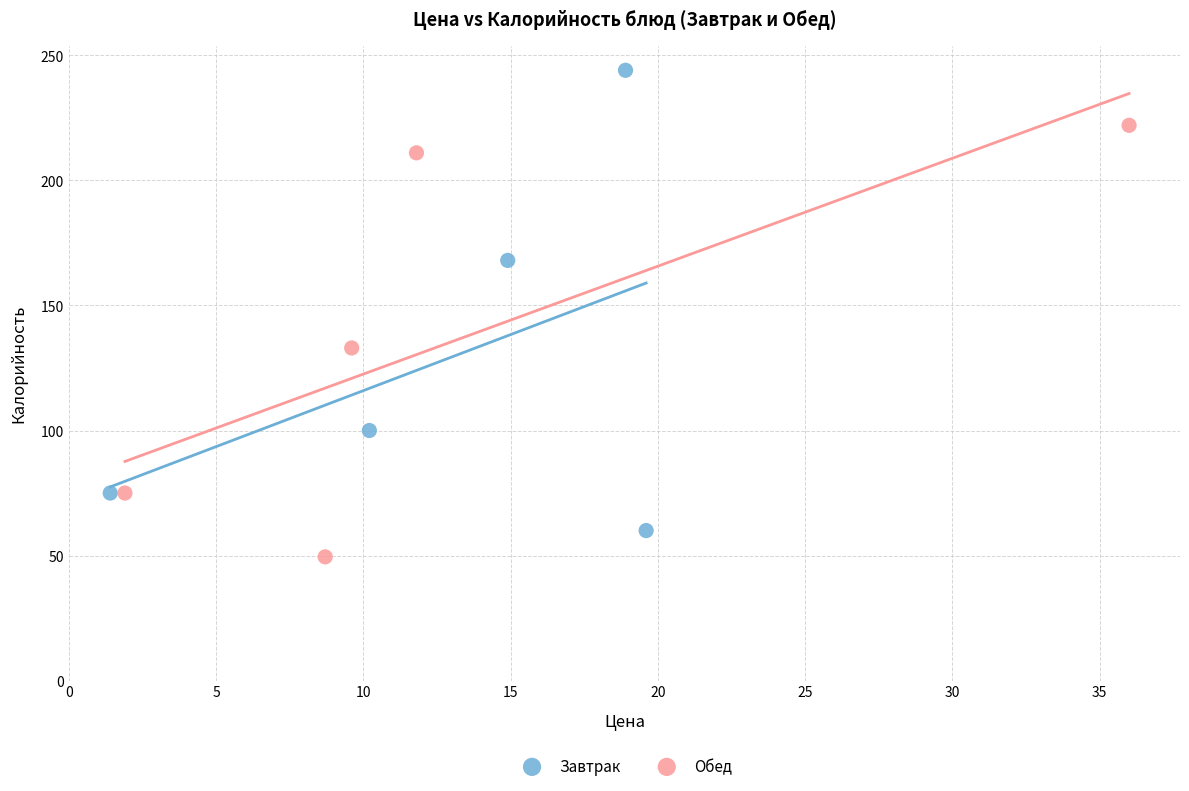

Which series contains the highest Y value?

Завтрак